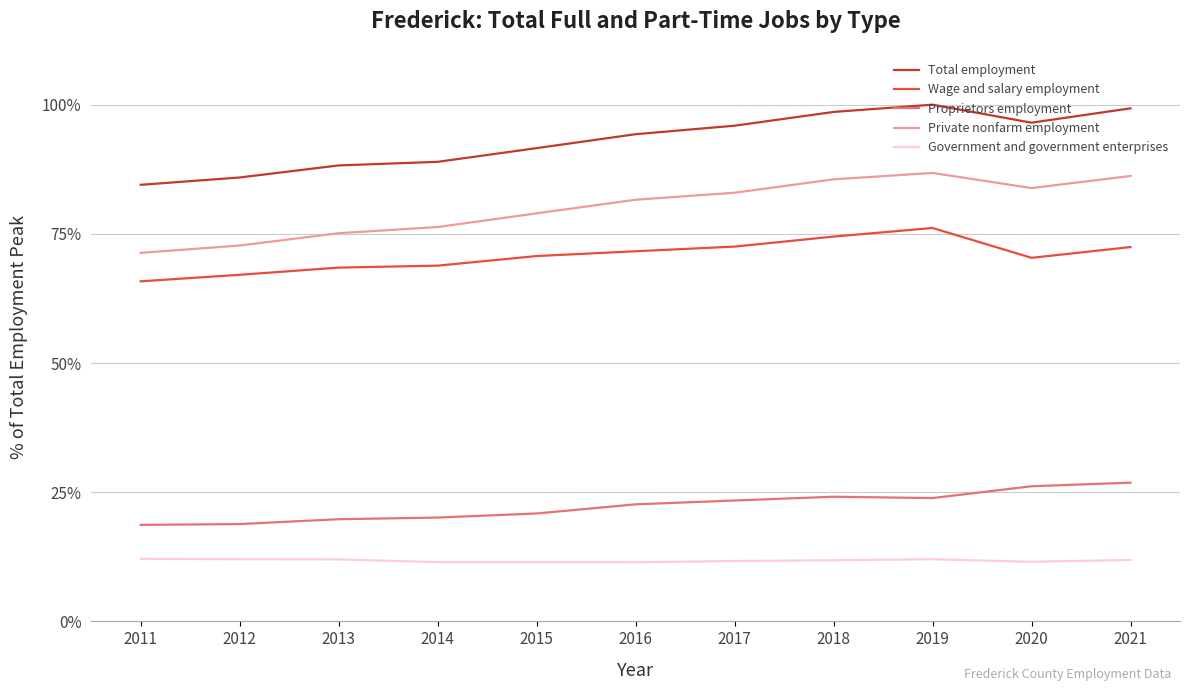

What is the difference between the highest and lowest values at 2019?

88.0